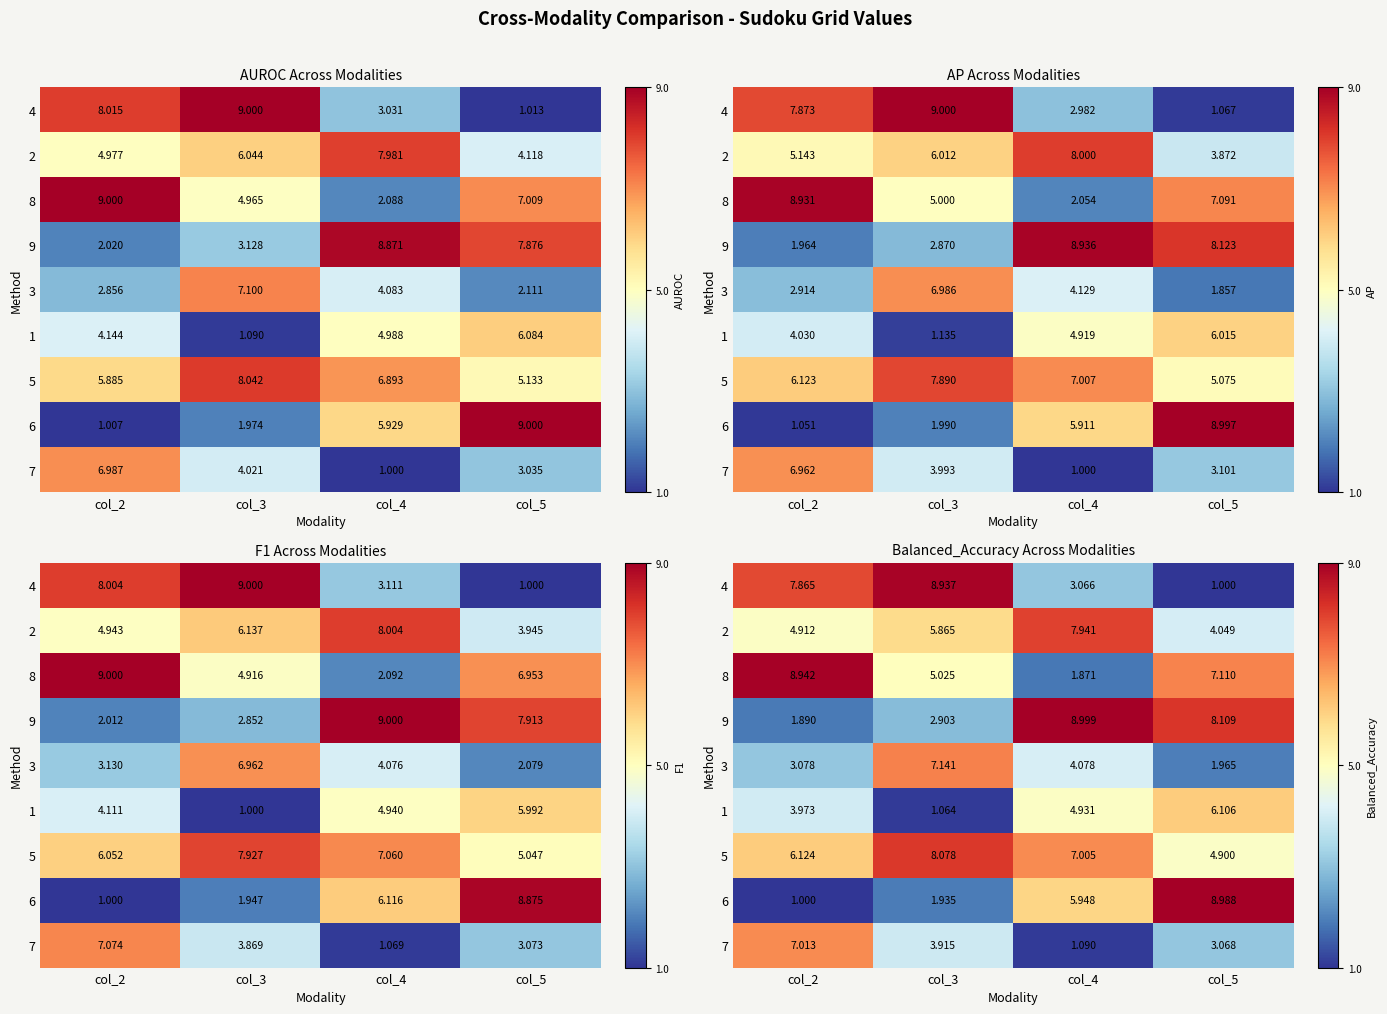

What is the spread (max minus min) of values at col_5?

8.0